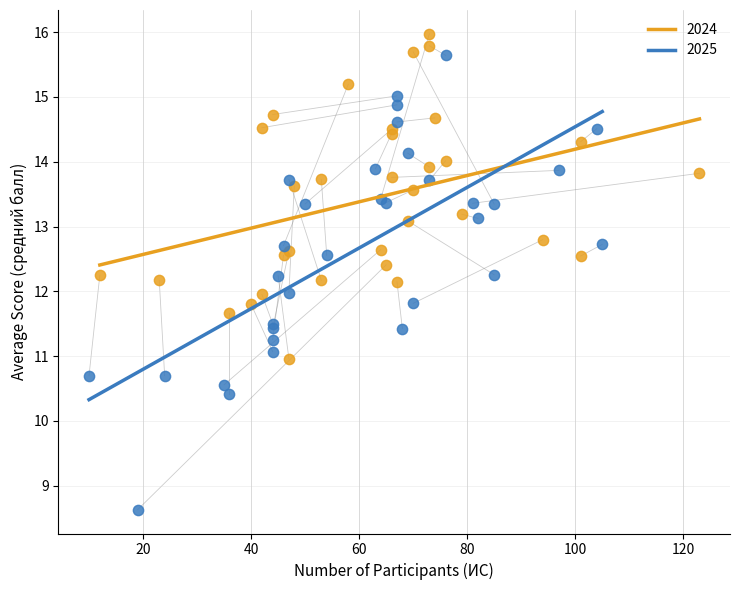

Which series reaches the minimum Y coordinate?

2025